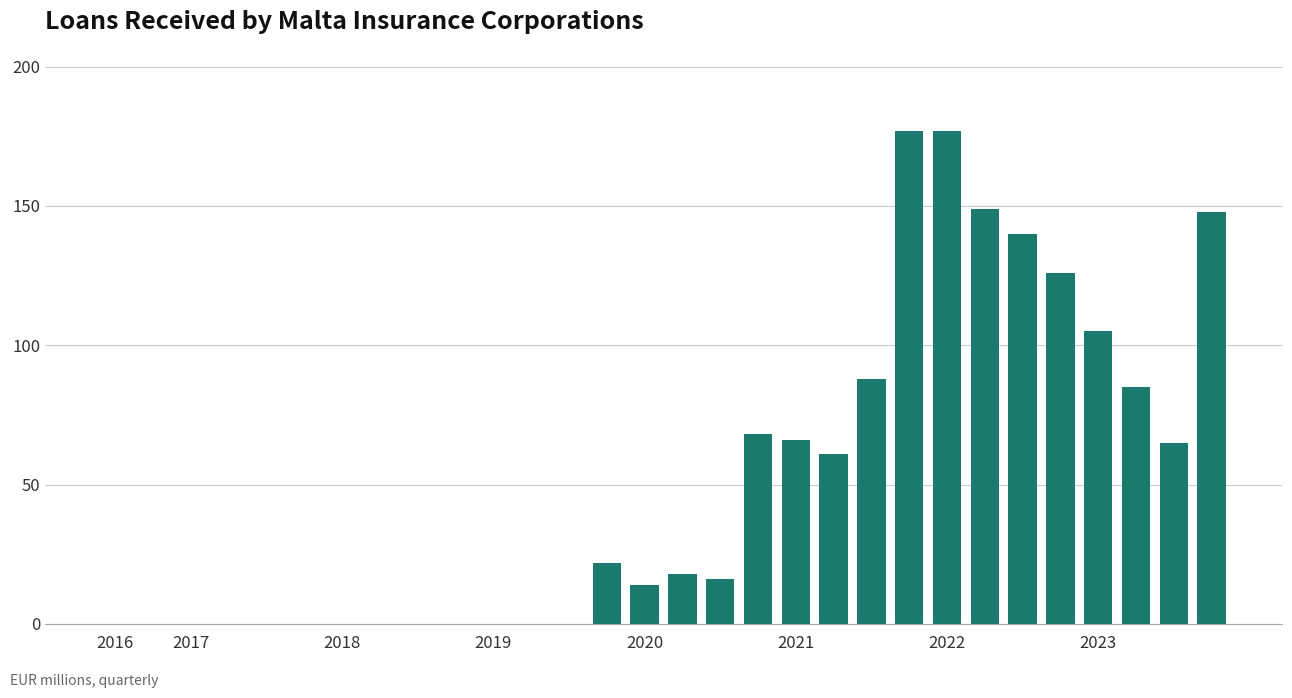

Count the number of categories in the chart.

30